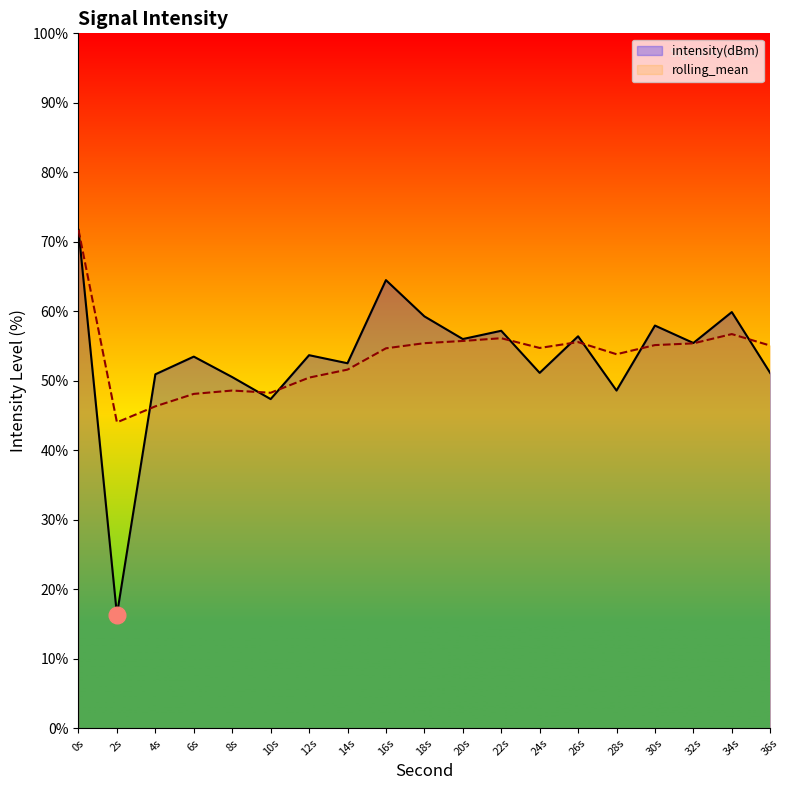

What is the value of the rolling_mean point at the 8th from the left?

51.6